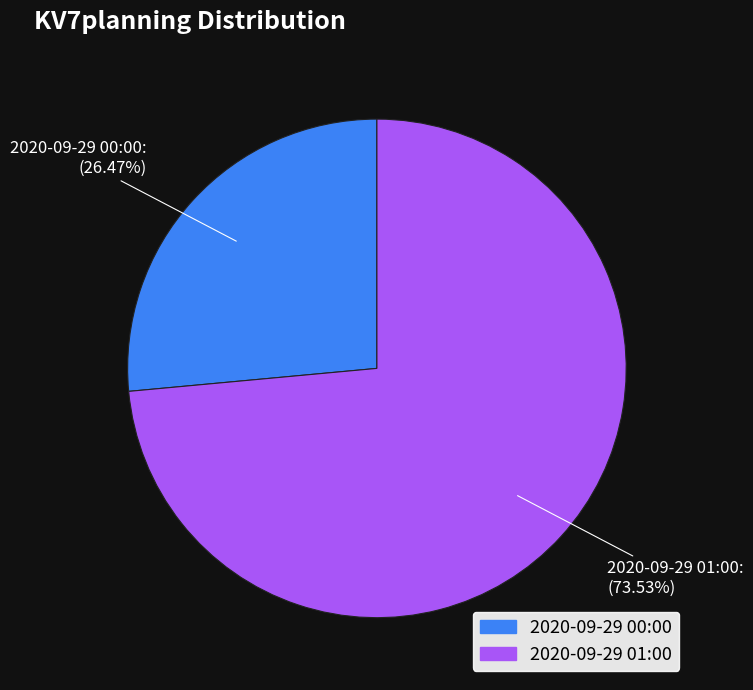

The 2020-09-29 01:00 slice represents 79% of the pie. True or false?

False